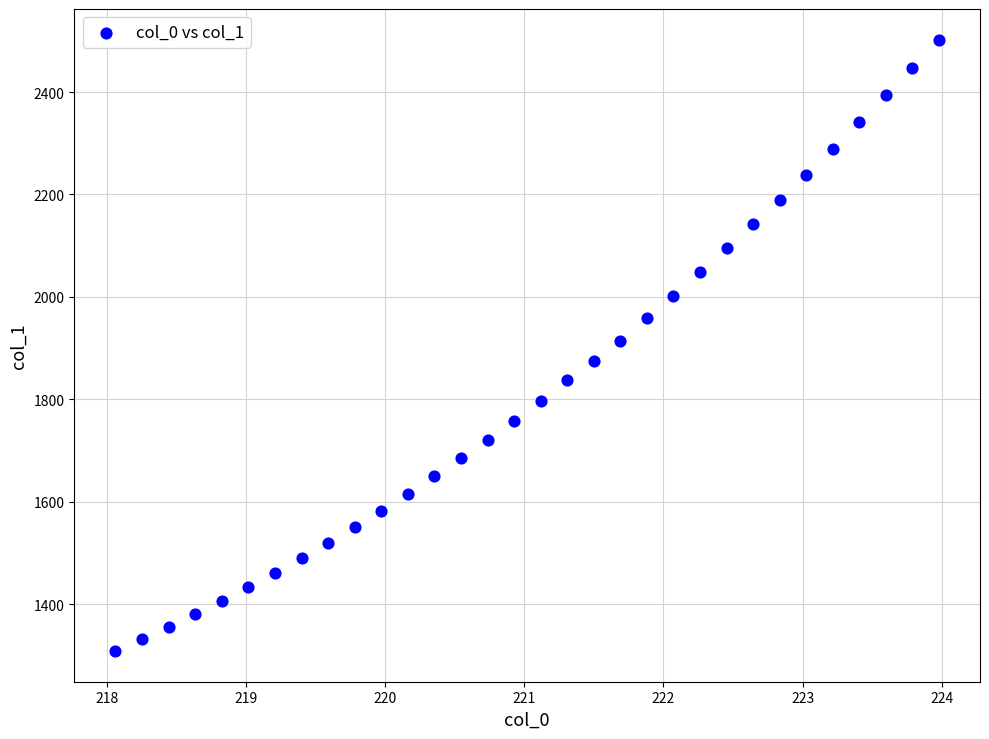

What is the range of Y values (max minus min)?

1194.2